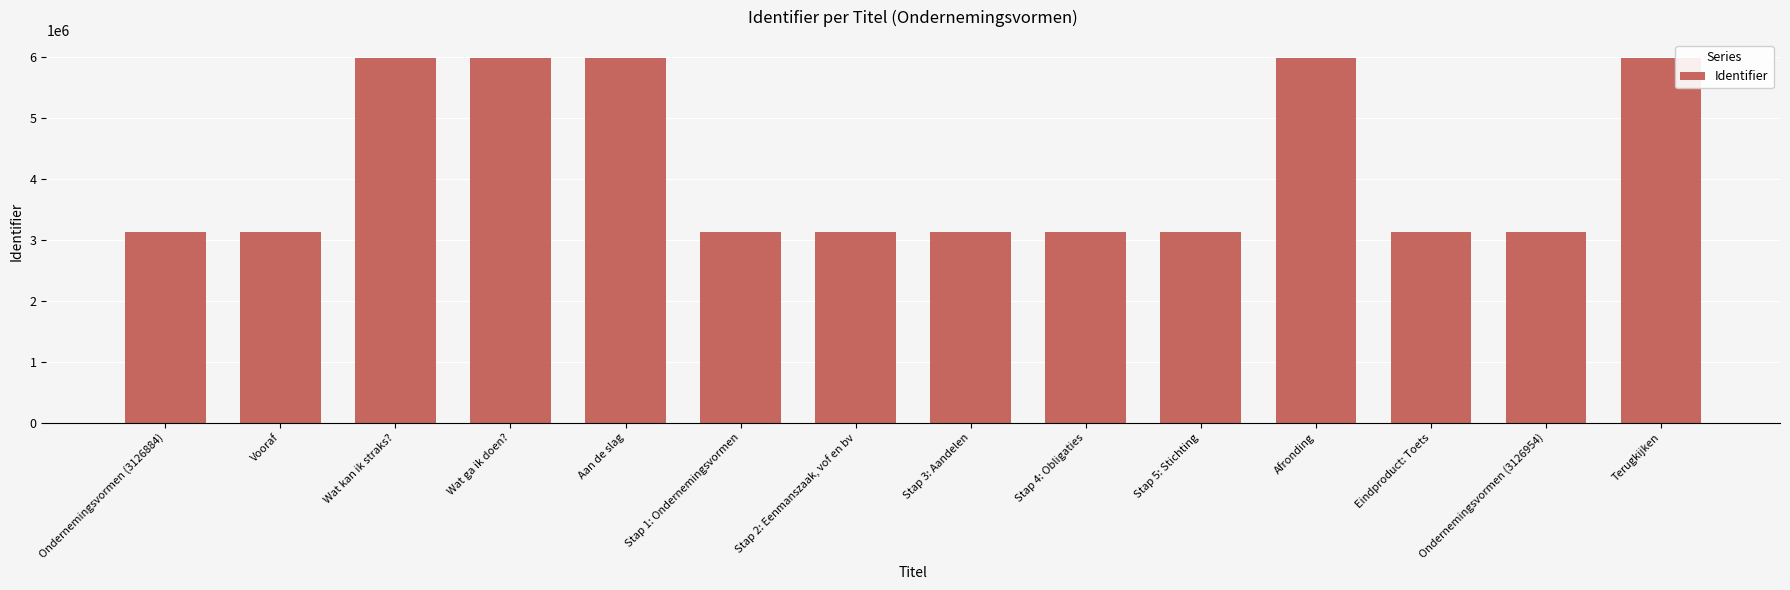

List the labels in order of value, smallest first.

Ondernemingsvormen (3126884), Vooraf, Stap 1: Ondernemingsvormen, Stap 2: Eenmanszaak, vof en bv, Stap 3: Aandelen, Stap 4: Obligaties, Stap 5: Stichting, Eindproduct: Toets, Ondernemingsvormen (3126954), Wat kan ik straks?, Wat ga ik doen?, Aan de slag, Afronding, Terugkijken